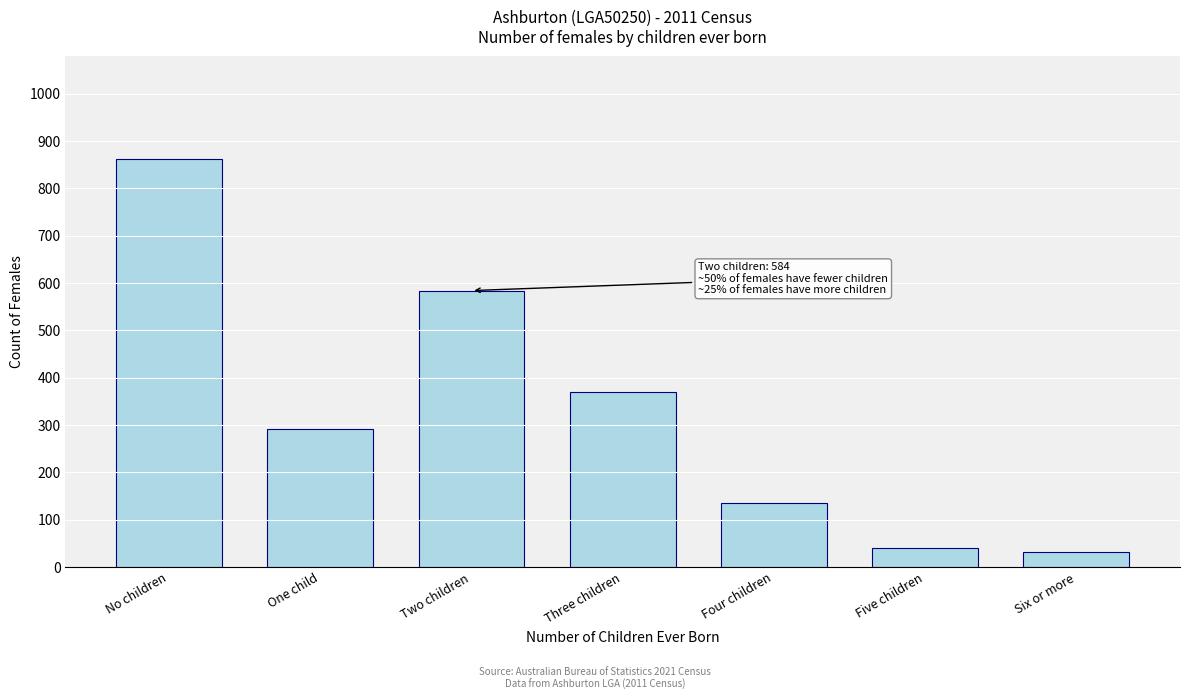

Reading left to right, extract all data points from this chart.

863	291	584	369	135	41	32